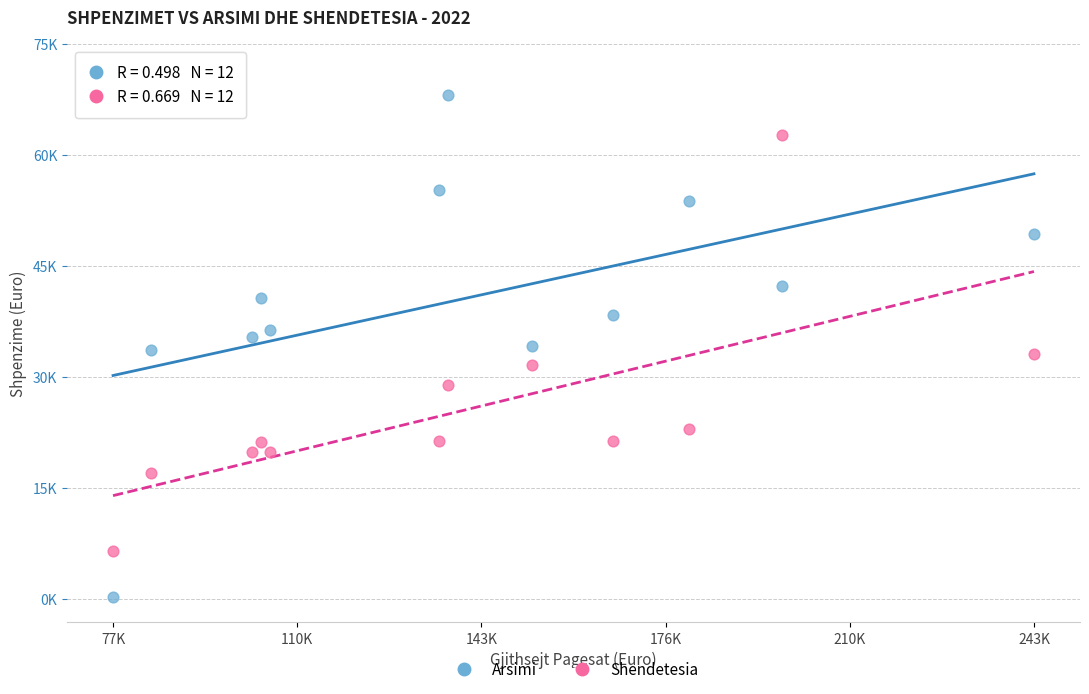

Which series reaches the minimum Y coordinate?

Arsimi